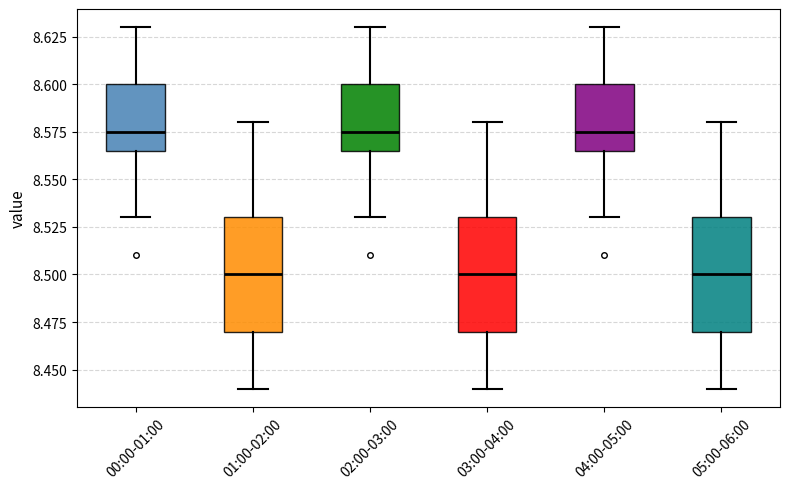

Reading left to right, transcribe this box plot: for each box, give where its median line is, the range the box spans, and where its two whiskers end, as read against the y-axis. The values are not printed on the chart, so give them approximately, as read against the axis.

00:00-01:00: median 8.575, box 8.565 to 8.600, whiskers 8.530 to 8.630
01:00-02:00: median 8.500, box 8.470 to 8.530, whiskers 8.440 to 8.580
02:00-03:00: median 8.575, box 8.565 to 8.600, whiskers 8.530 to 8.630
03:00-04:00: median 8.500, box 8.470 to 8.530, whiskers 8.440 to 8.580
04:00-05:00: median 8.575, box 8.565 to 8.600, whiskers 8.530 to 8.630
05:00-06:00: median 8.500, box 8.470 to 8.530, whiskers 8.440 to 8.580